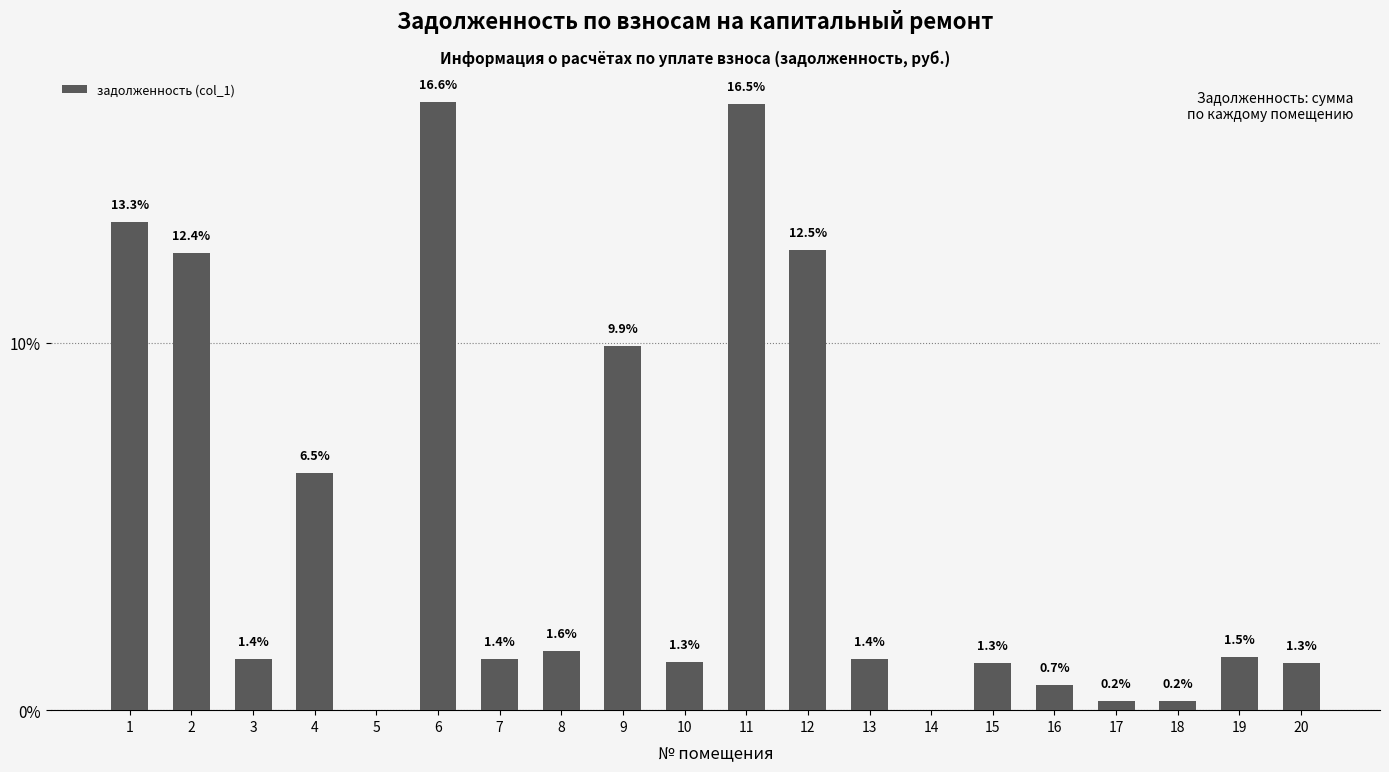

Reading left to right, extract all data points from this chart.

13.3	12.4	1.4	6.5	0.0	16.6	1.4	1.6	9.9	1.3	16.5	12.5	1.4	0.0	1.3	0.7	0.2	0.2	1.5	1.3